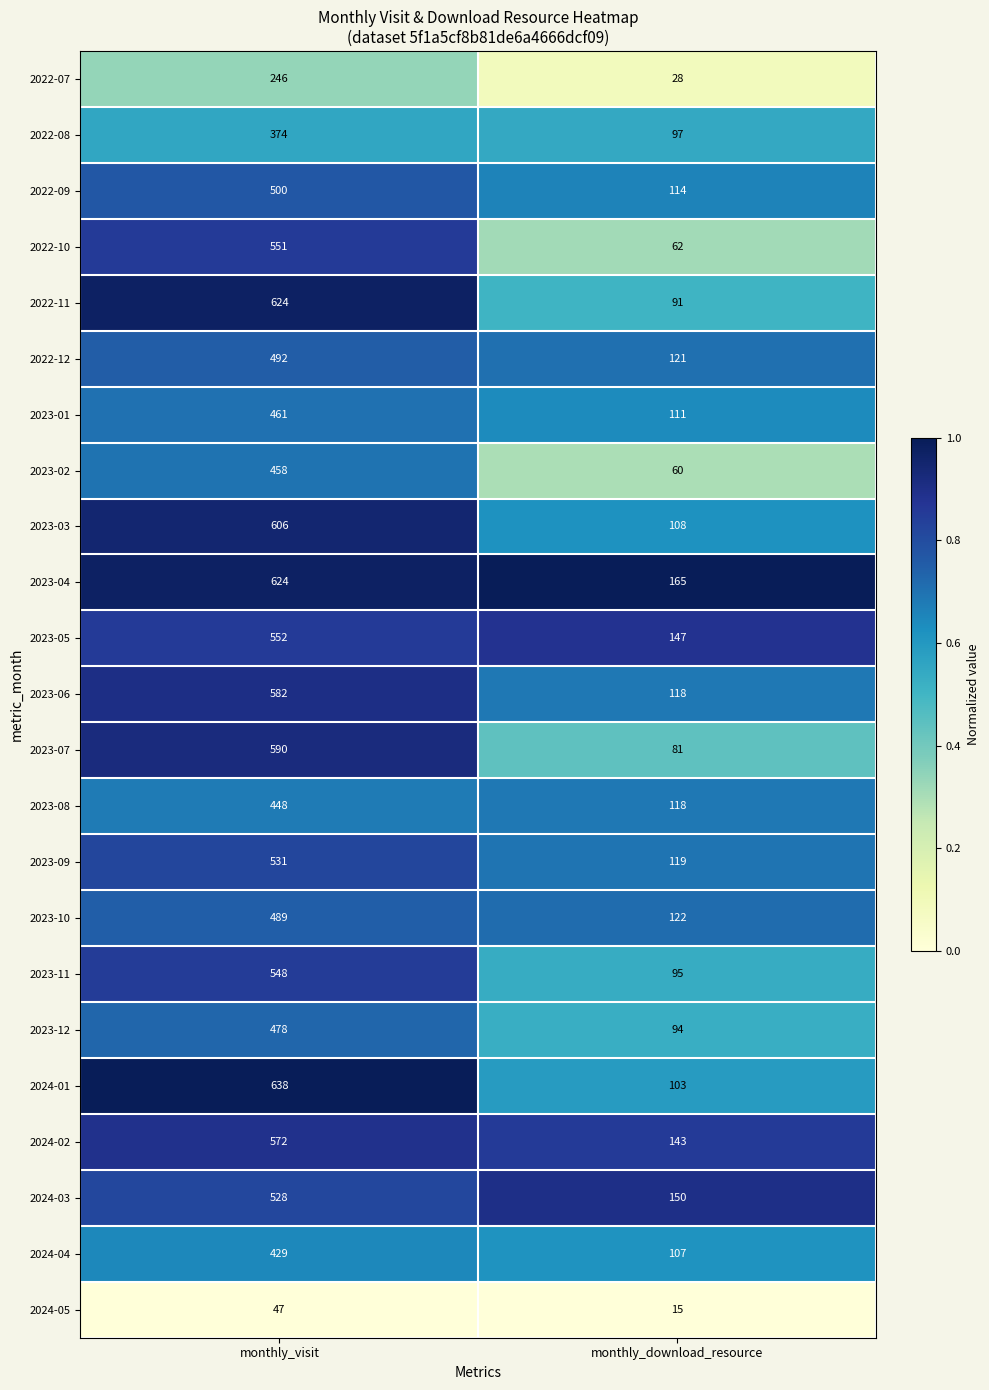

Which series has the largest total across all categories?

2023-04